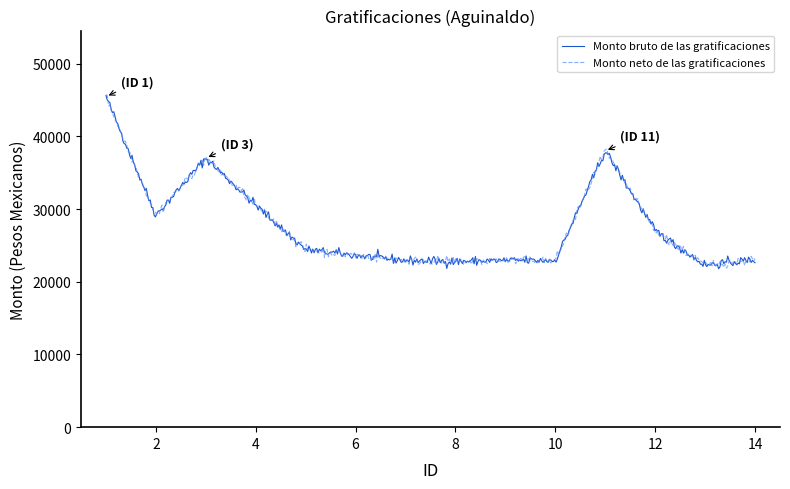

What is the greatest value displayed?

45740.9